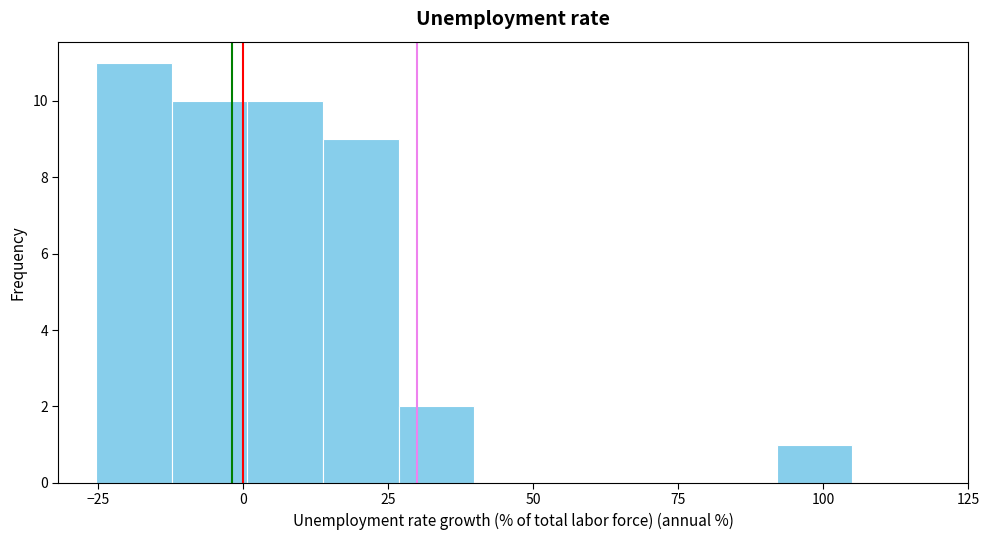

Around what value on the x-axis is the tallest bar? Give the approximate position of its centre, as read against the axis.

-20